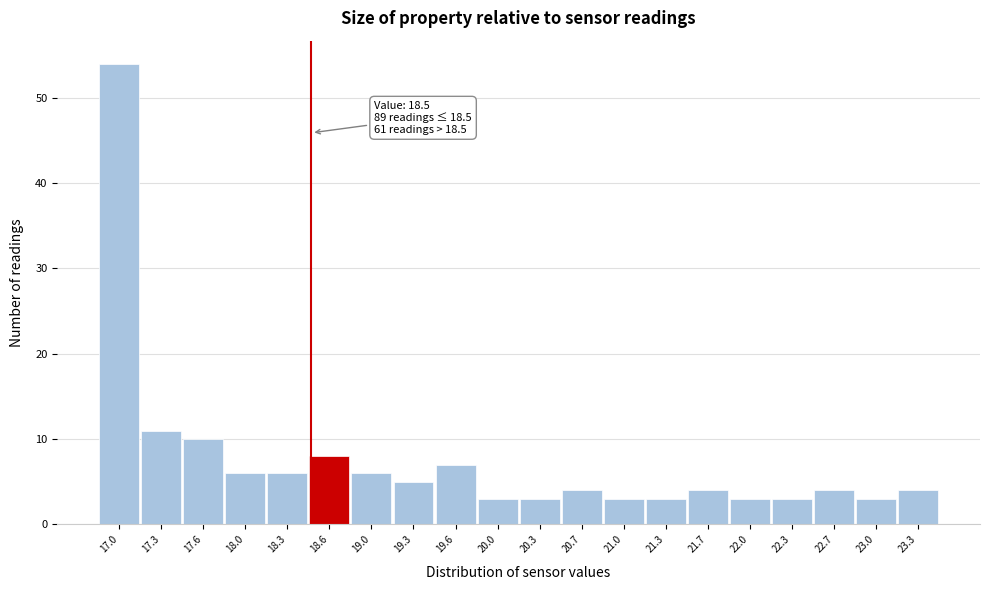

Over which range of the x-axis is the bar tallest?

16.800 to 17.135